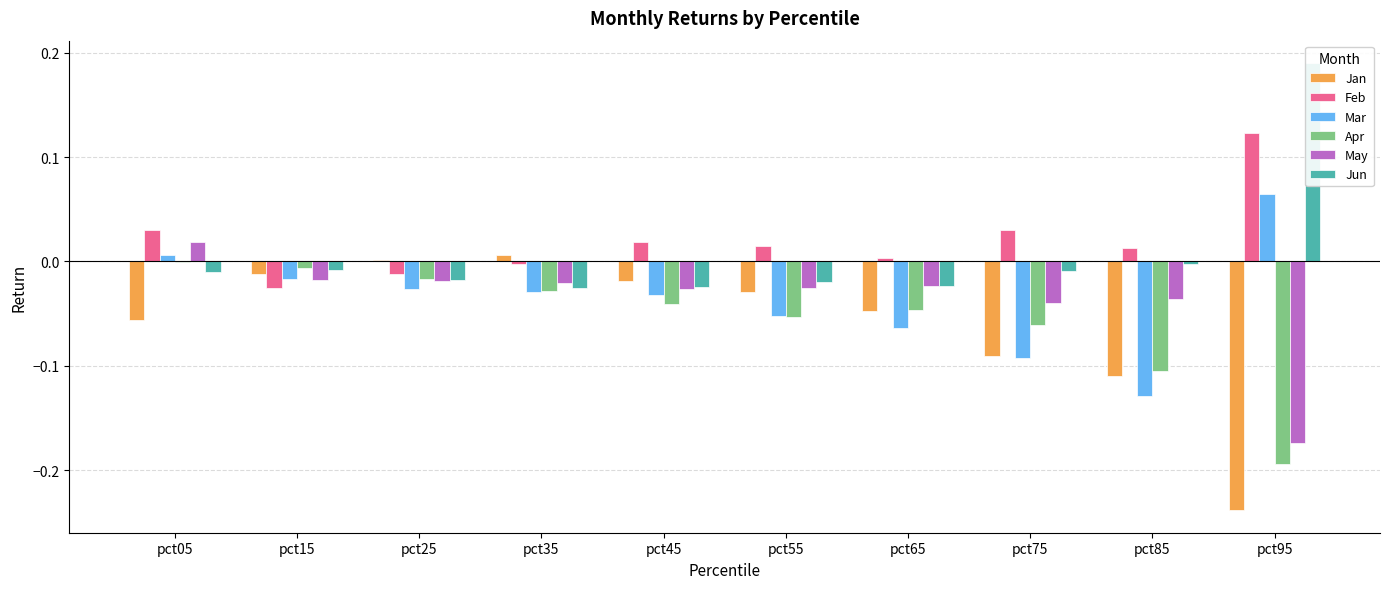

What is the value of the Jan bar at the 1st from the left?

-0.1